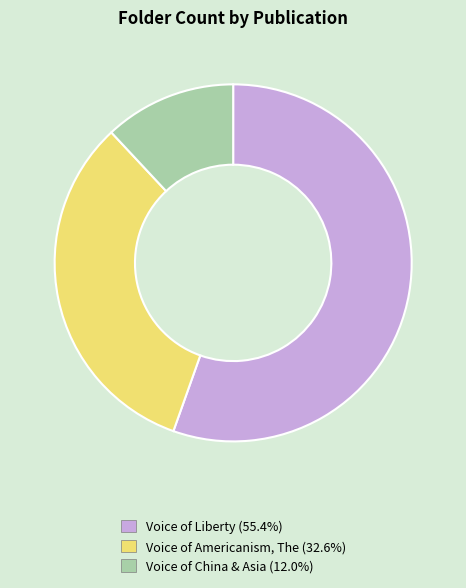

Does Voice of China & Asia account for over 50% of the chart?

No